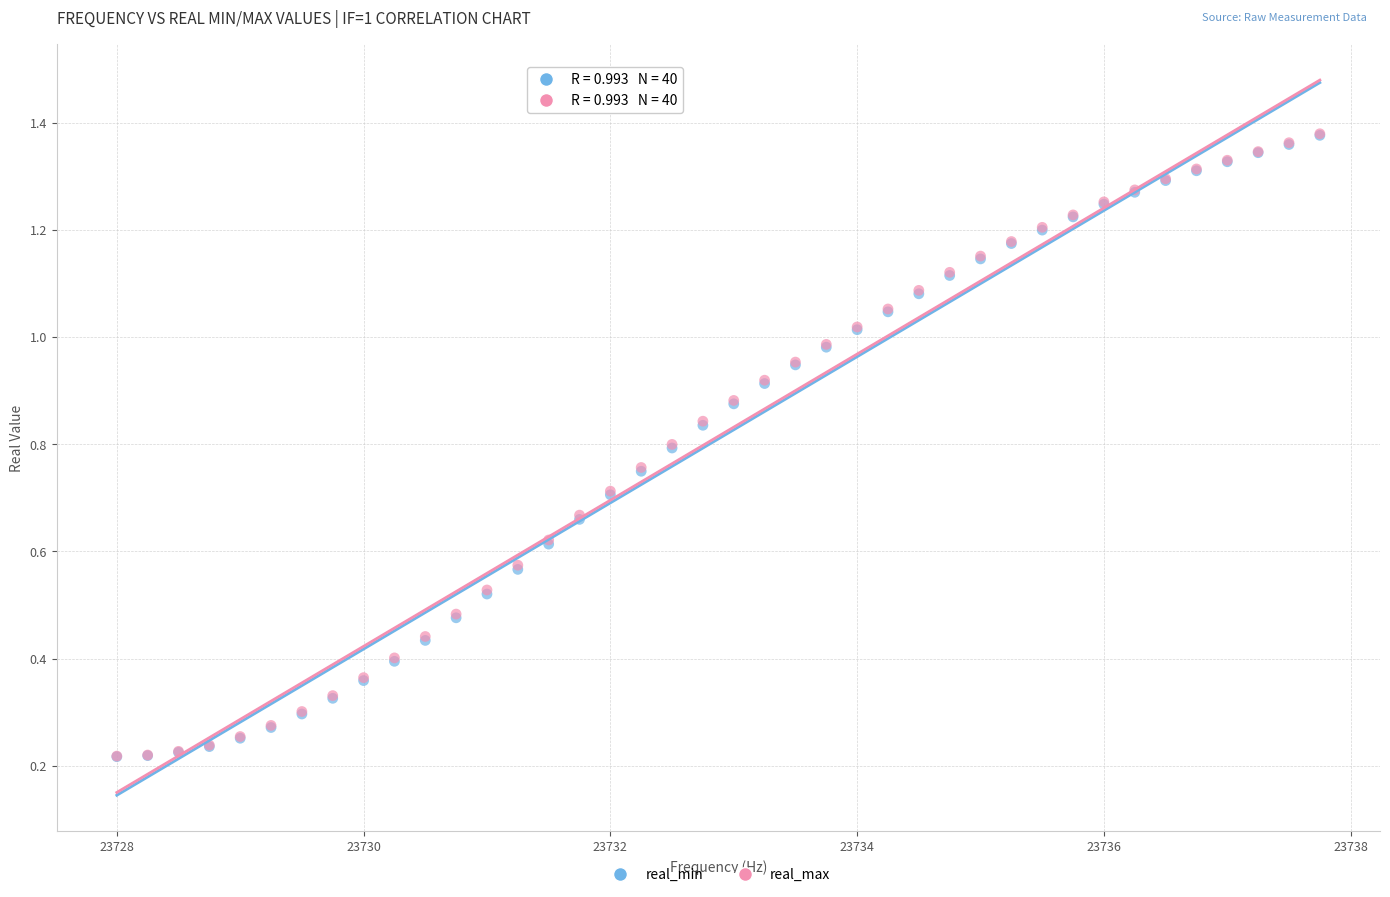

Which series has the largest Y range (max minus min)?

real_max